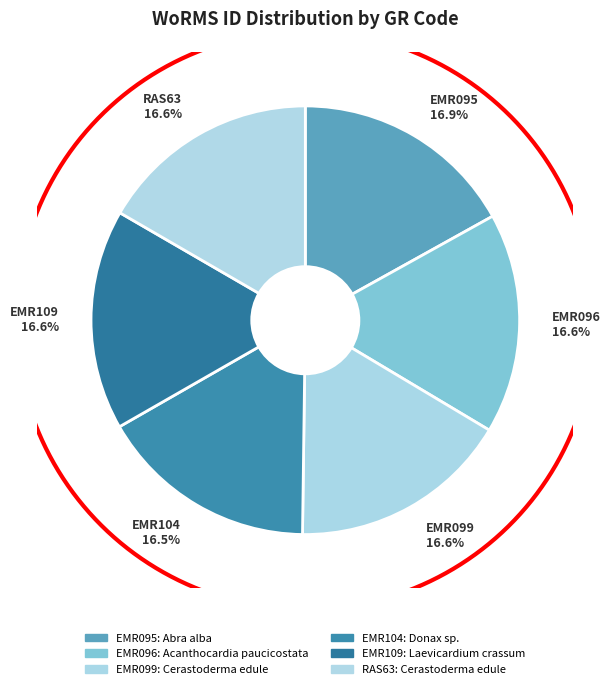

How much of the chart is everything except EMR099?

83.4%